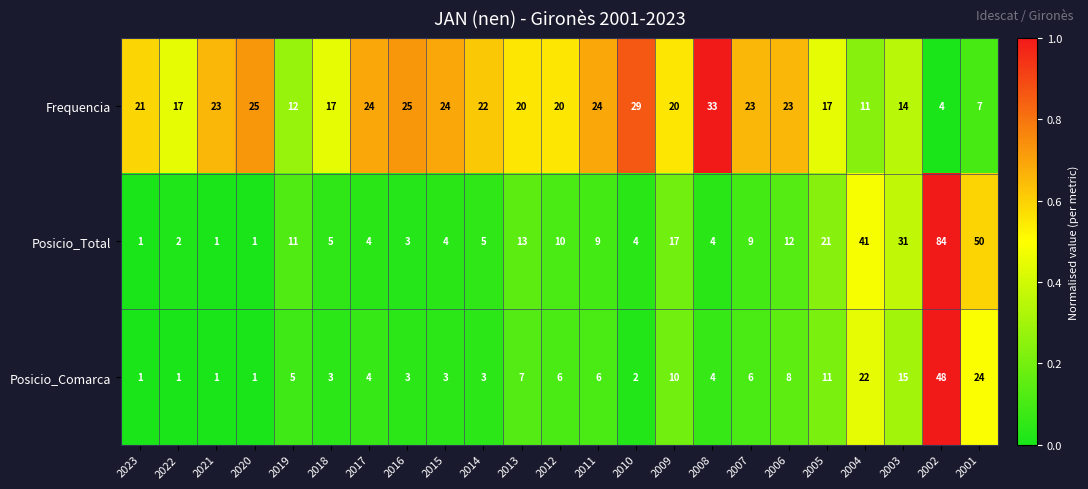

Is it true that Posicio_Comarca equals 2 at 2011?

False